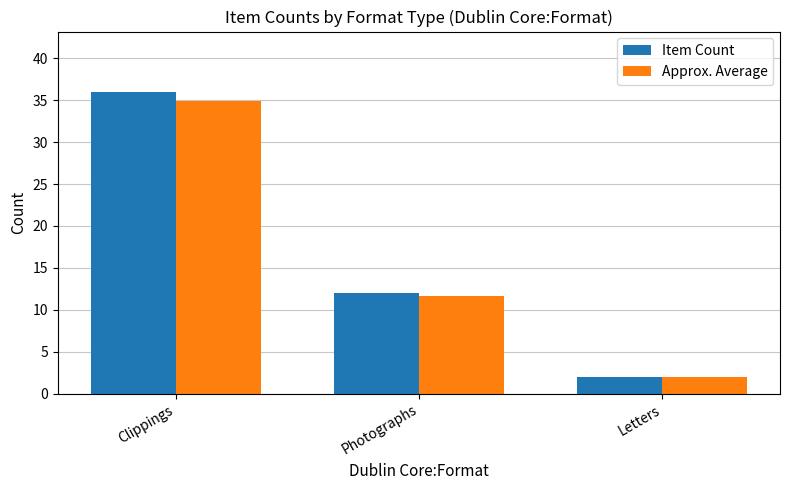

The value of Approx. Average at Photographs is 16.3. True or false?

False